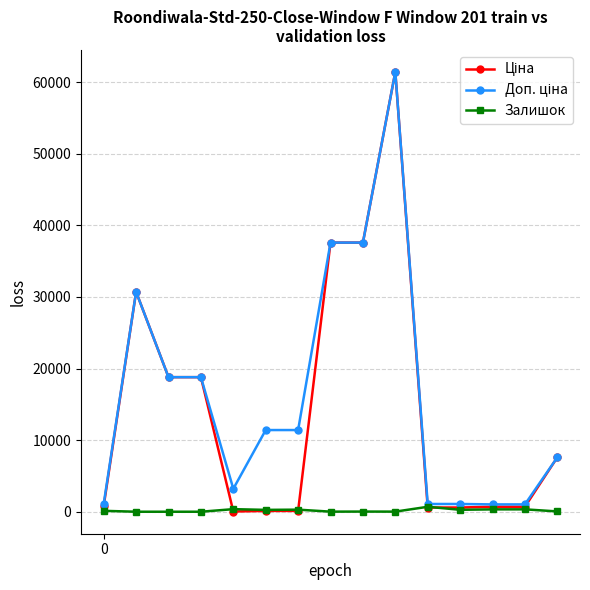

Reading left to right, what are all the values shown in this chart?

Ціна: 0=818.5	1=30717.1	2=18796.8	3=18796.8	4=32.0	5=114.1	6=114.1	7=37593.6	8=37593.6	9=61434.3	10=589.9	11=589.9	12=693.7	13=693.7	14=7596.5
Доп. ціна: 0=1109.2	1=30717.1	2=18796.8	3=18796.8	4=3205.0	5=11410.0	6=11410.0	7=37593.6	8=37593.6	9=61434.3	10=1081.7	11=1081.7	12=1024.6	13=1024.6	14=7596.5
Залишок: 0=125.0	1=0.0	2=0.0	3=0.0	4=360.0	5=260.0	6=290.0	7=12.0	8=22.0	9=15.0	10=690.0	11=272.0	12=330.0	13=333.0	14=43.0